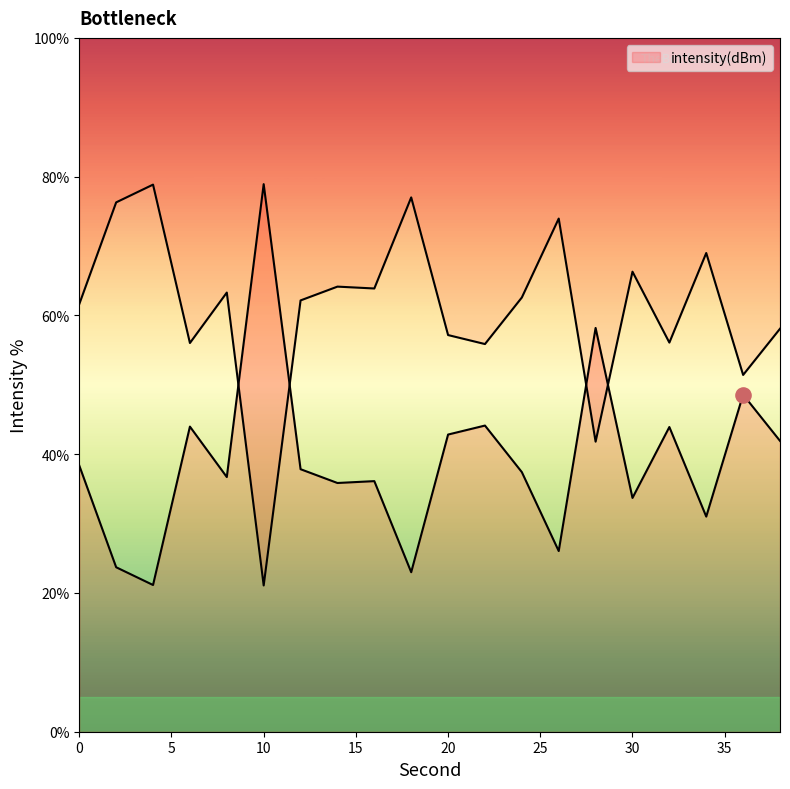

Approximately how many times larger is the value at 32 compared to 20?

1.0